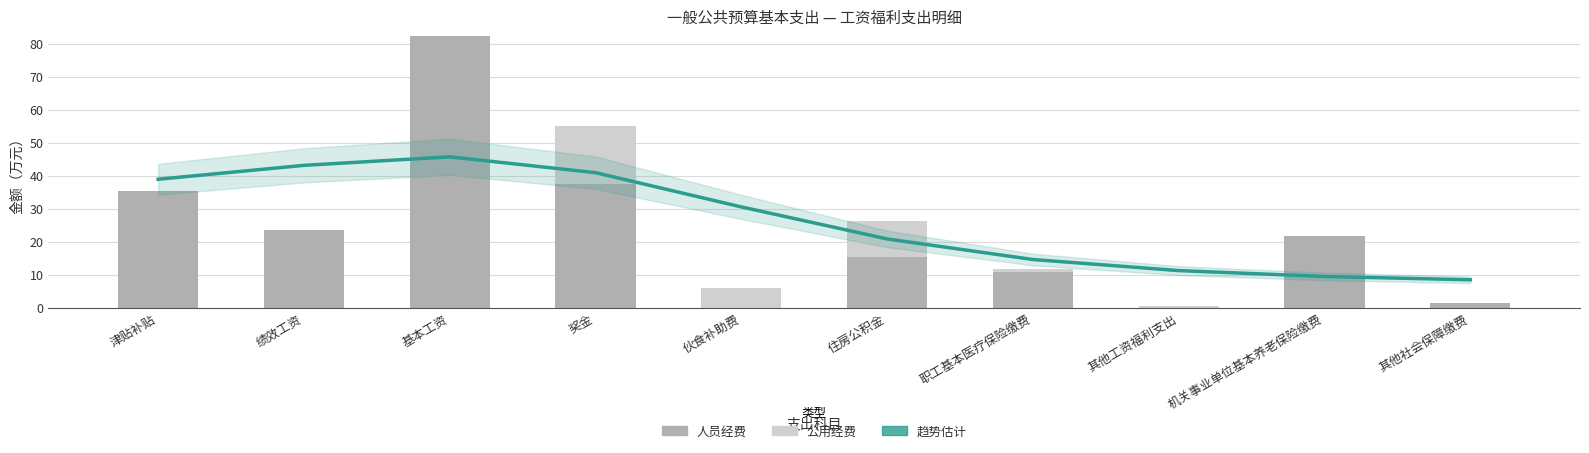

True or false: 公用经费 has a value of 12.0 at 机关事业单位基本养老保险缴费.

False